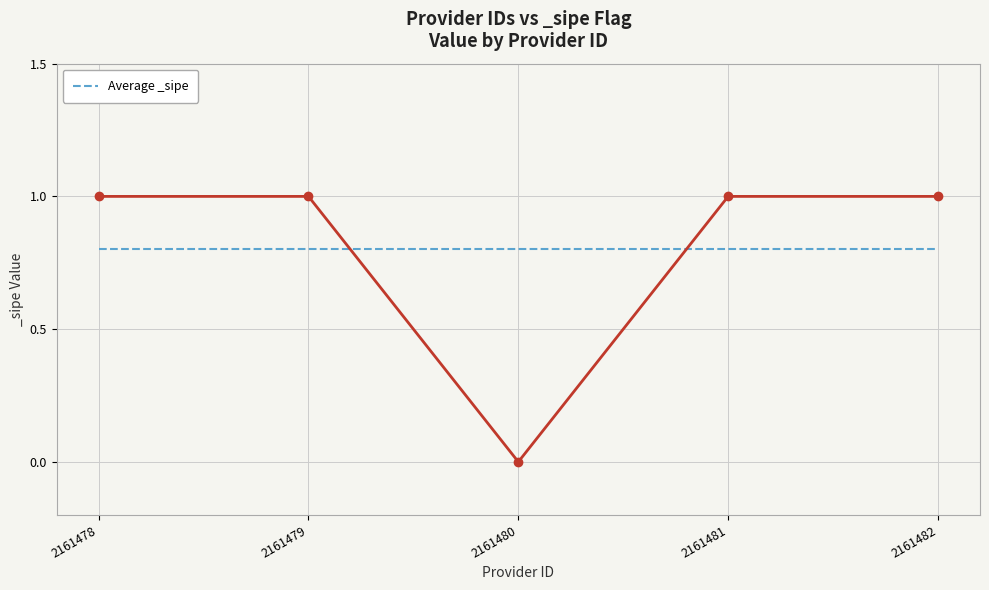

Rank the categories by value from highest to lowest.

2161478, 2161479, 2161481, 2161482, 2161480